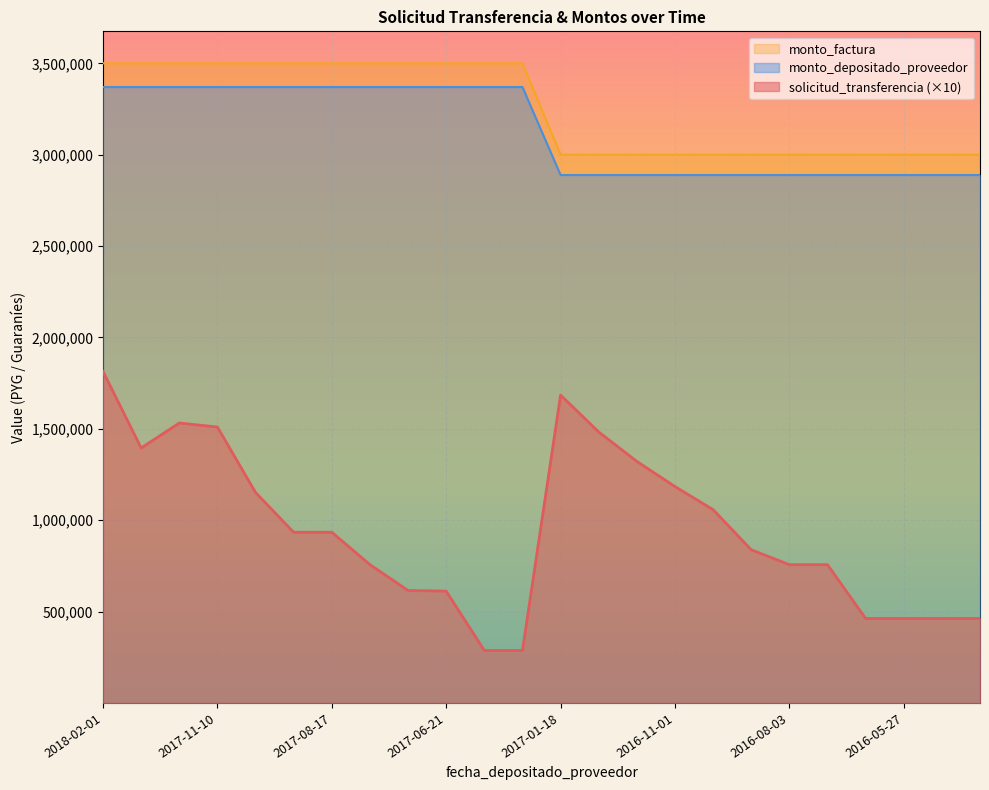

At how many categories does at least one series exceed 2672021?

24